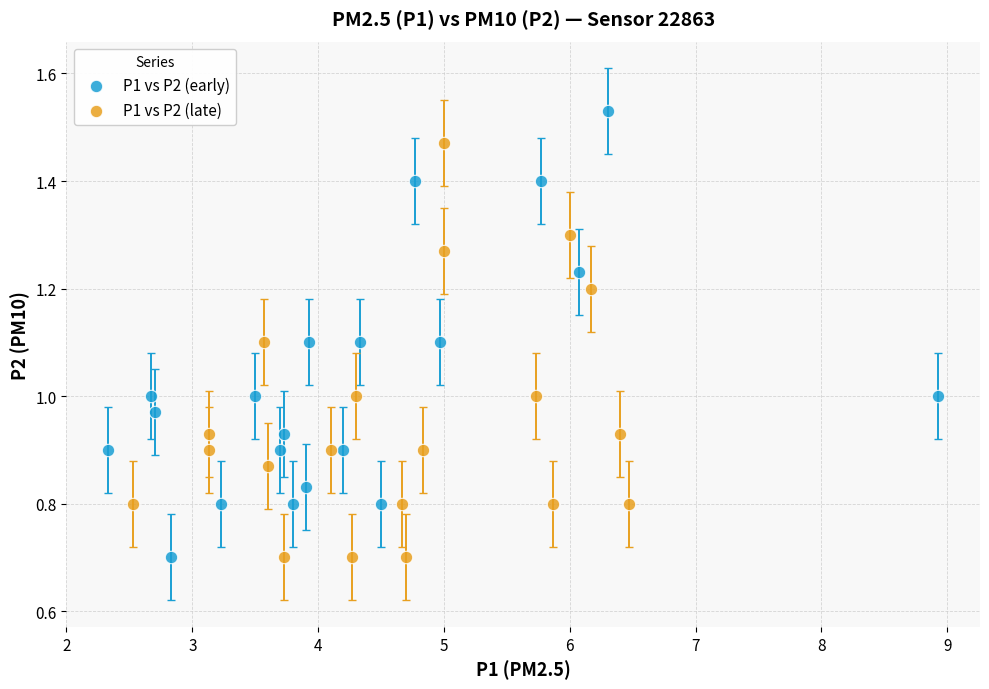

Which series reaches the maximum Y coordinate?

P1 vs P2 (early)